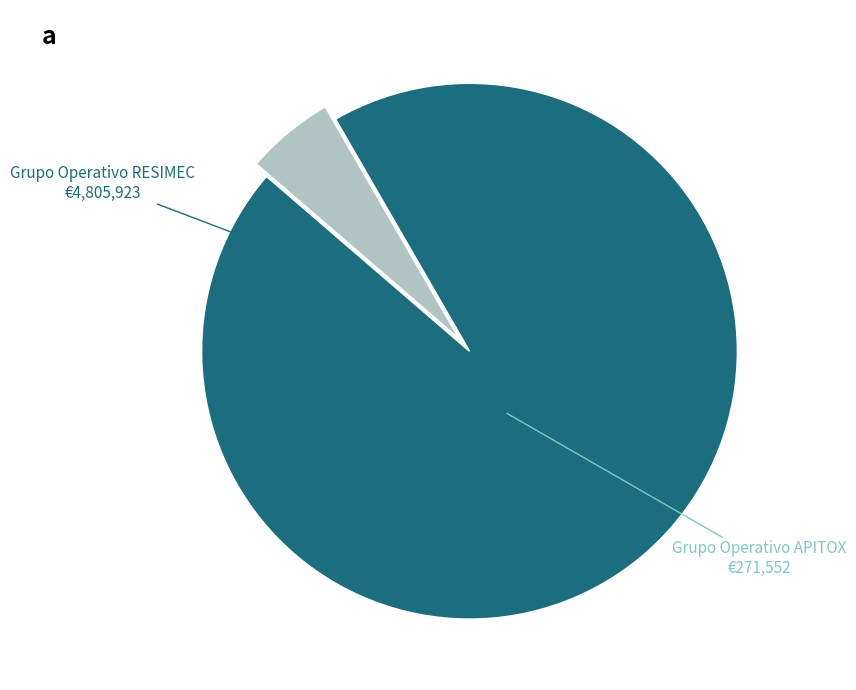

Is there any slice that represents more than half of the pie?

Yes